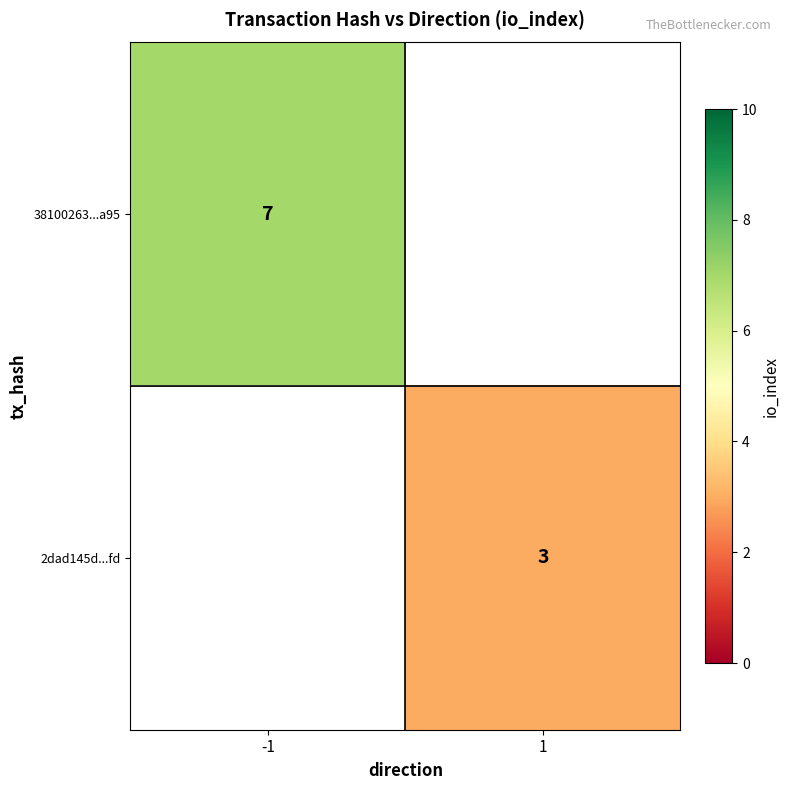

At which category does the chart reach its minimum across all series?

1